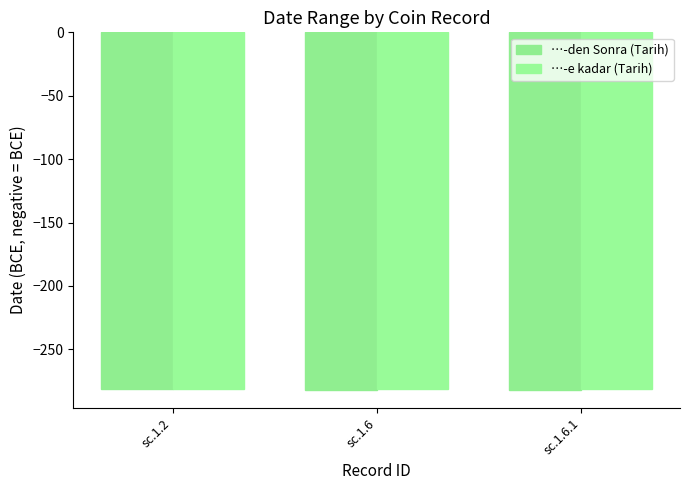

How many data points does each series have?

3